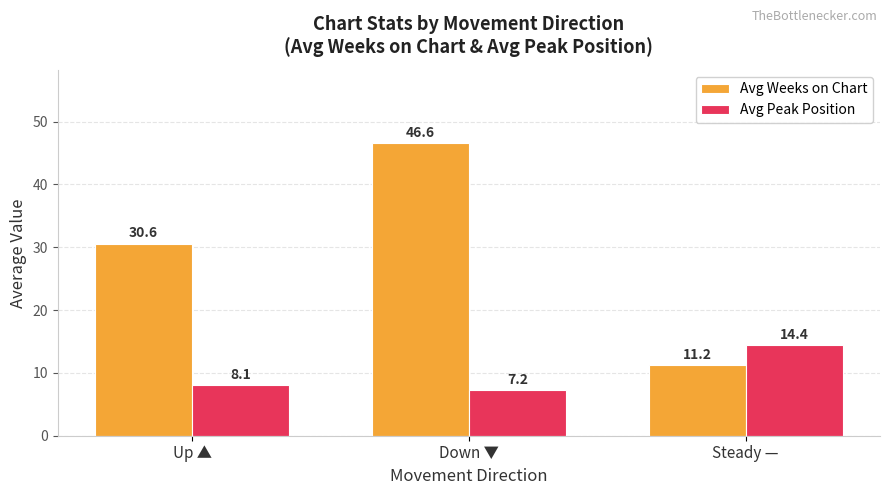

What is the maximum value for Avg Weeks on Chart?

46.6